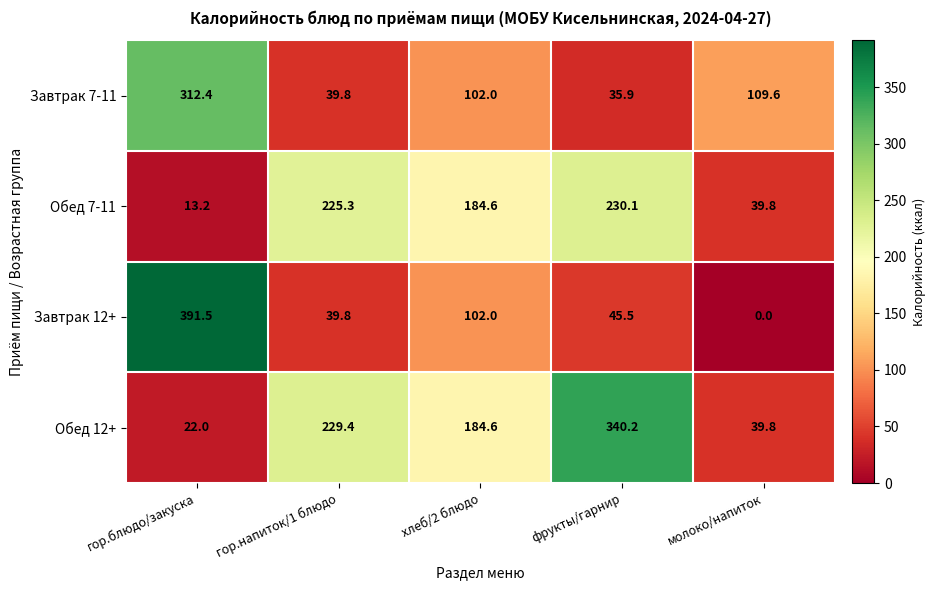

The value of Завтрак 12+ at фрукты/гарнир is 45.5. True or false?

True